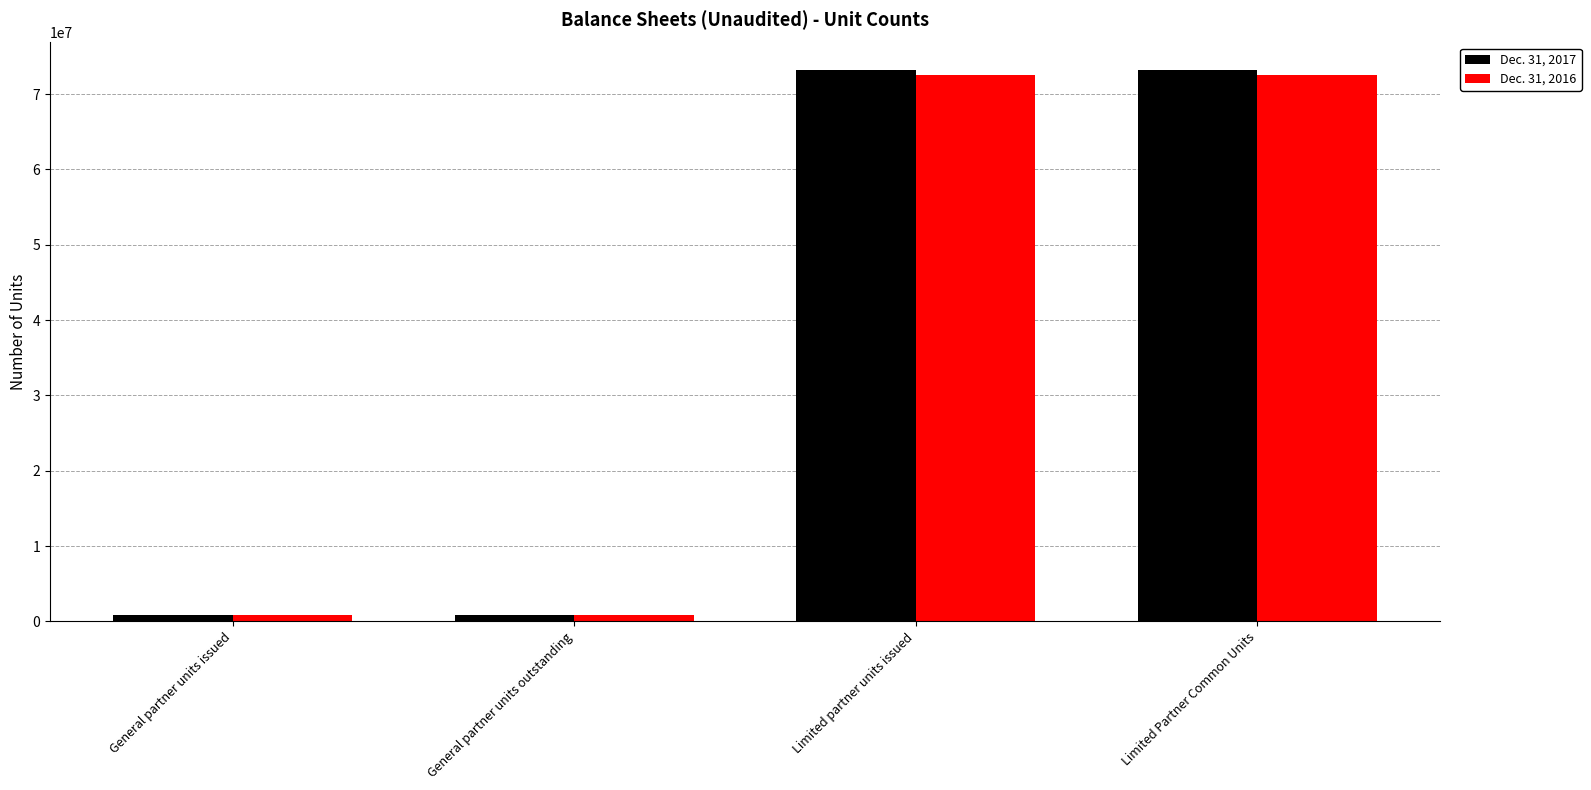

What is the difference between the highest and lowest values at Limited partner units issued?

713799